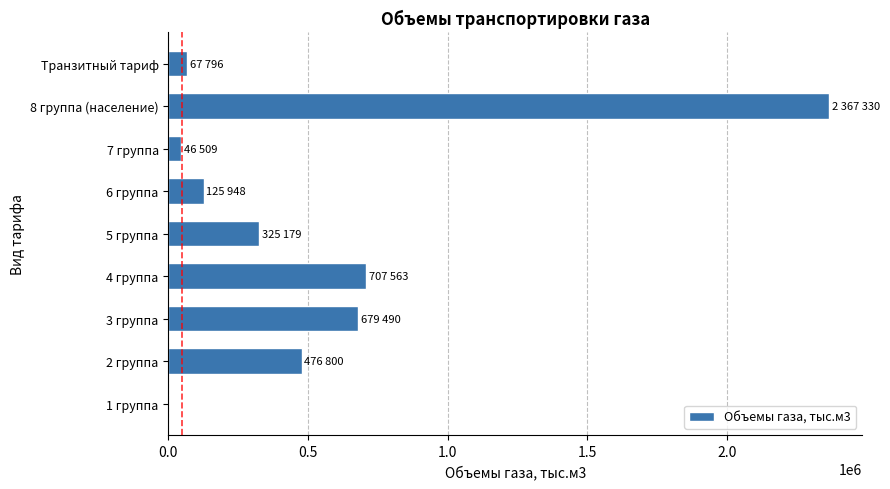

What is the change in value from 2 группа to 4 группа?

+230763